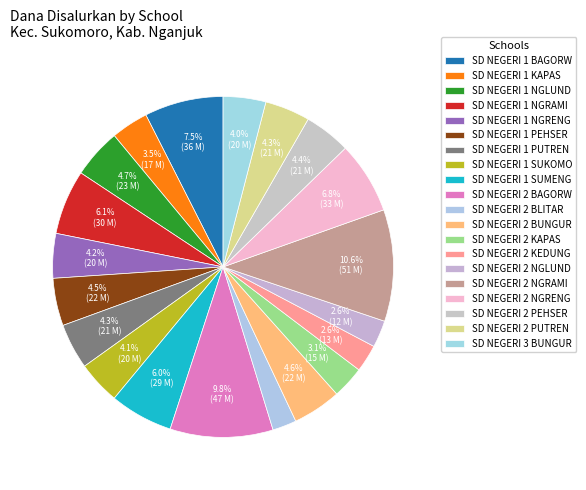

Is there a majority slice in this chart?

No